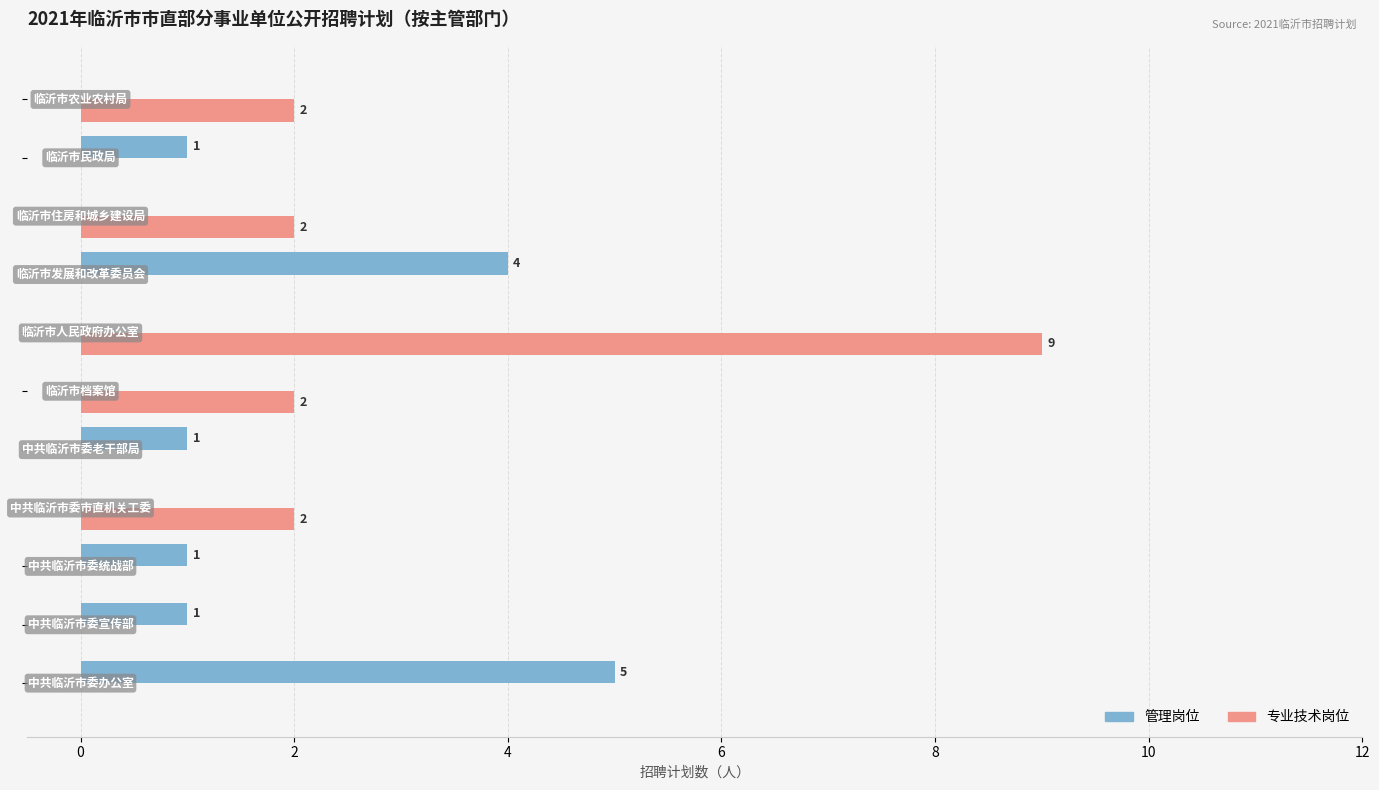

How many data points does each series have?

11